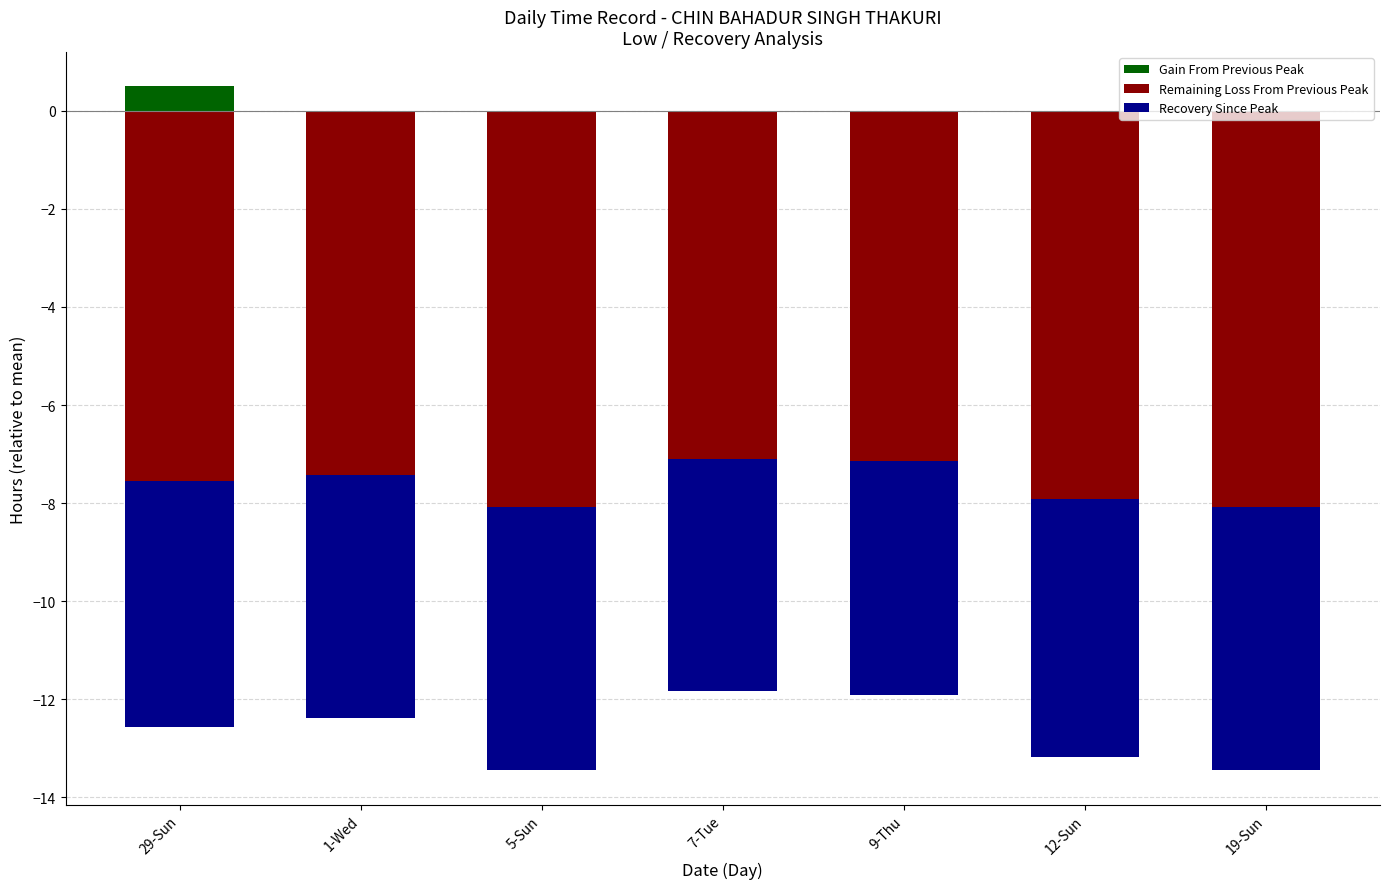

What position from the right is 19-Sun?

1